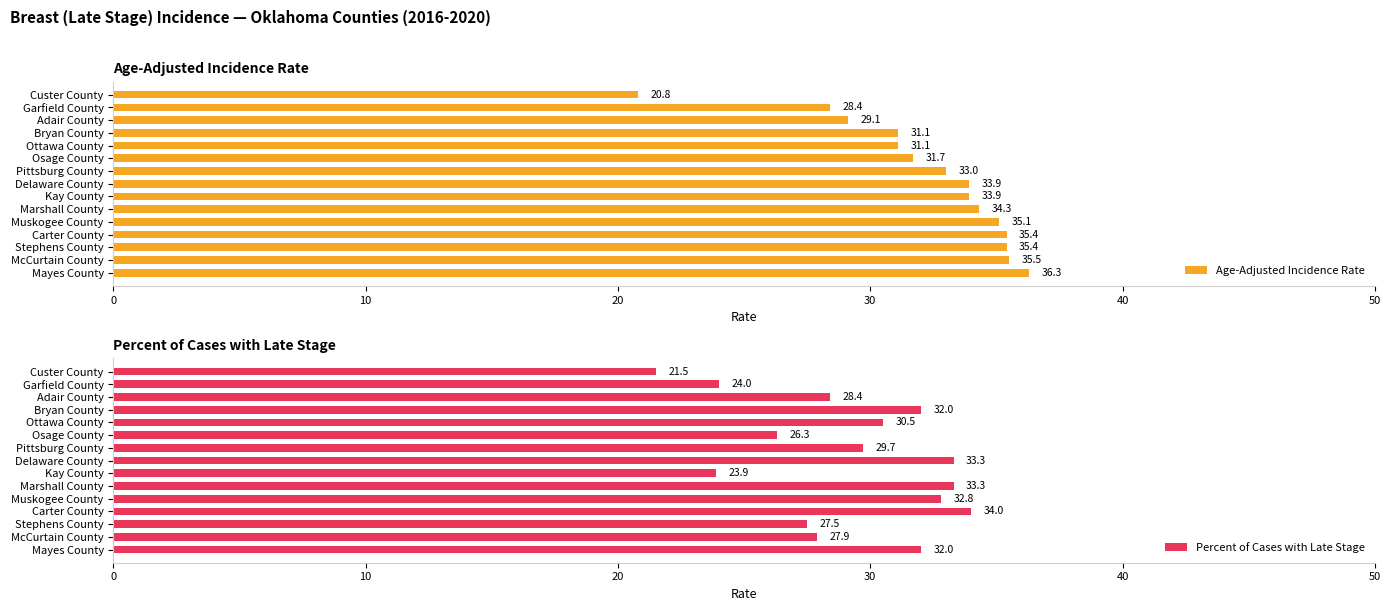

Reading left to right, list all the values displayed in this chart.

Age-Adjusted Incidence Rate: 20.8	28.4	29.1	31.1	31.1	31.7	33.0	33.9	33.9	34.3	35.1	35.4	35.4	35.5	36.3
Percent of Cases with Late Stage: 21.5	24.0	28.4	32.0	30.5	26.3	29.7	33.3	23.9	33.3	32.8	34.0	27.5	27.9	32.0